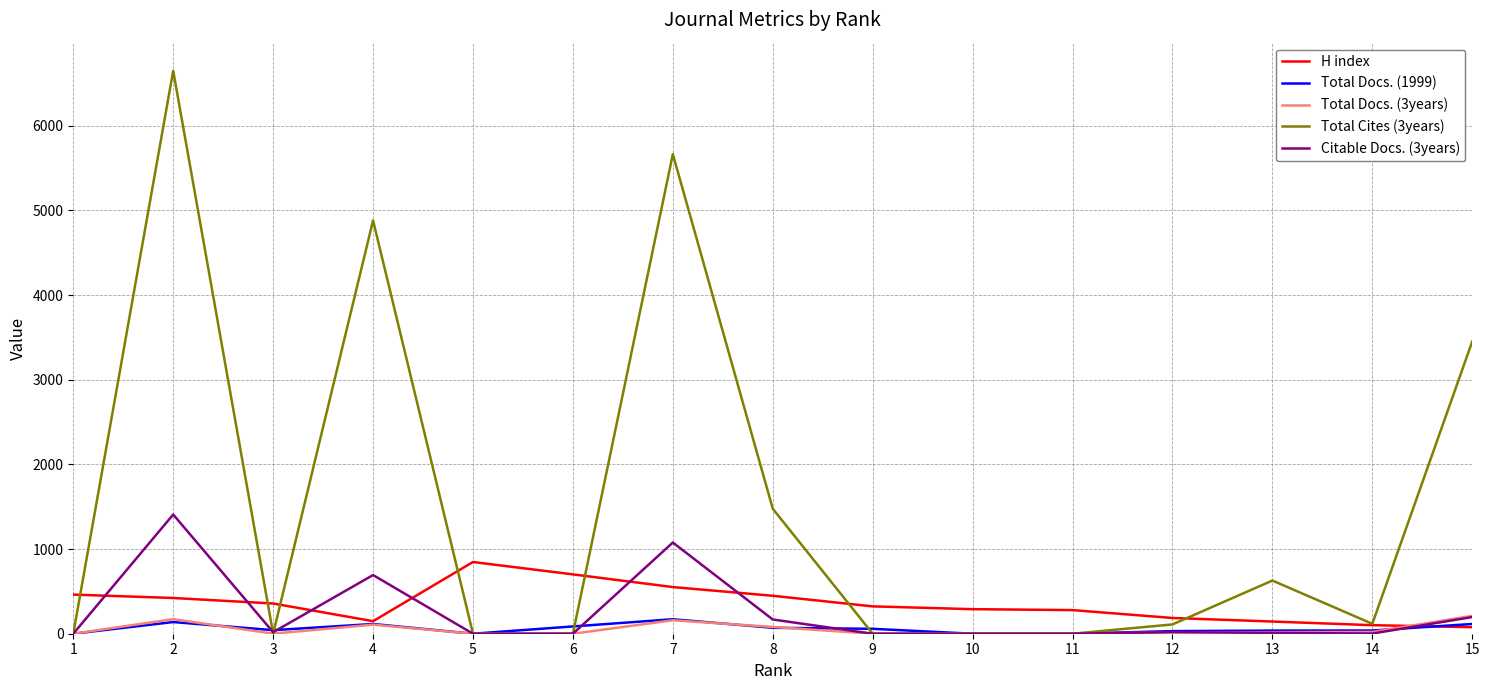

What is the maximum value for Total Docs. (1999)?

171